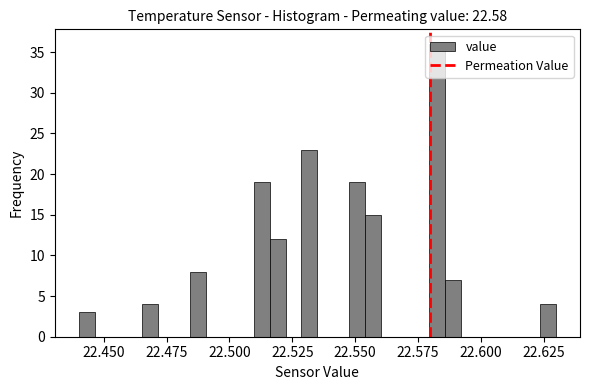

Around what value on the x-axis is the tallest bar? Give the approximate position of its centre, as read against the axis.

22.585